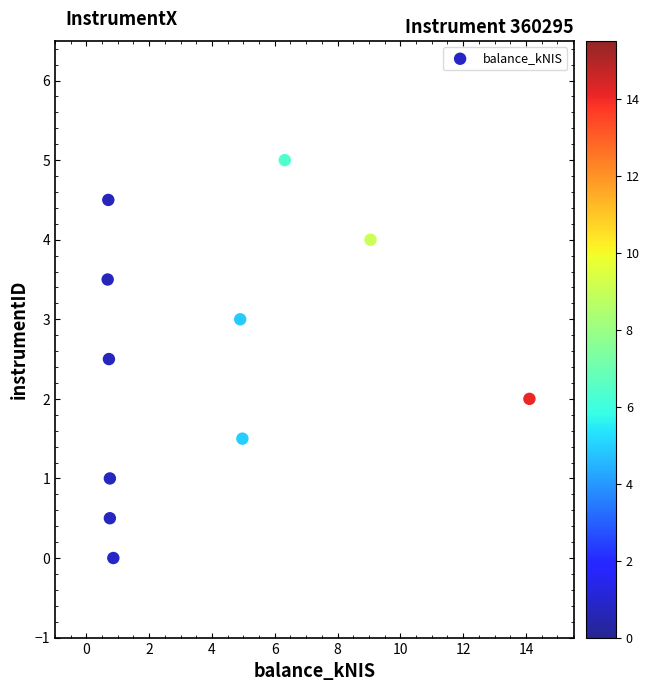

What is the range of X values (max minus min)?

13.4